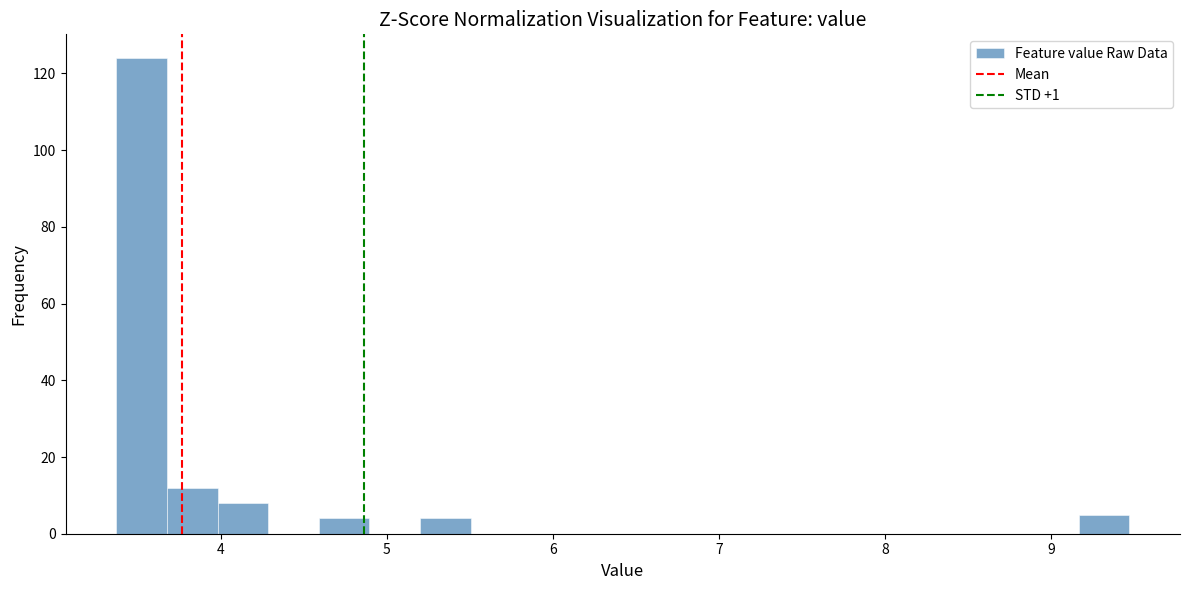

Read against the x-axis, roughly where is the centre of the tallest bar?

3.5